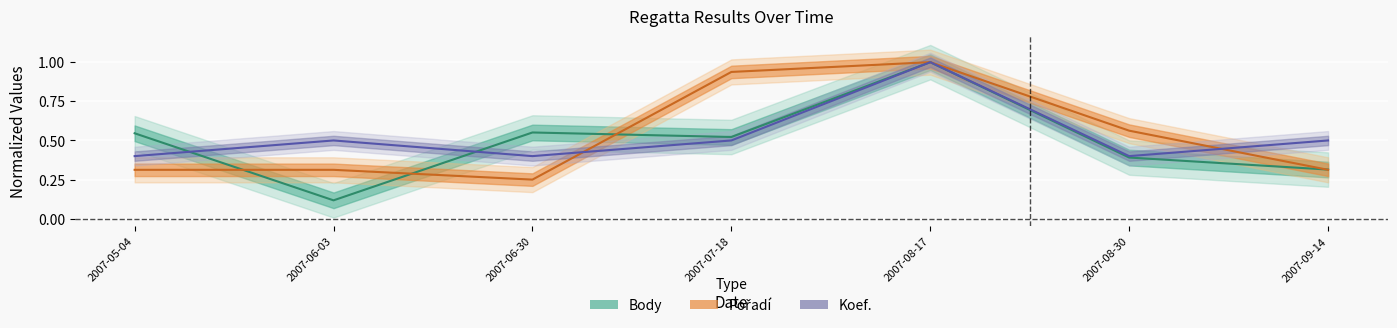

Is the value of Koef. at 2007-05-04 greater than the value of Body at 2007-09-14?

Yes